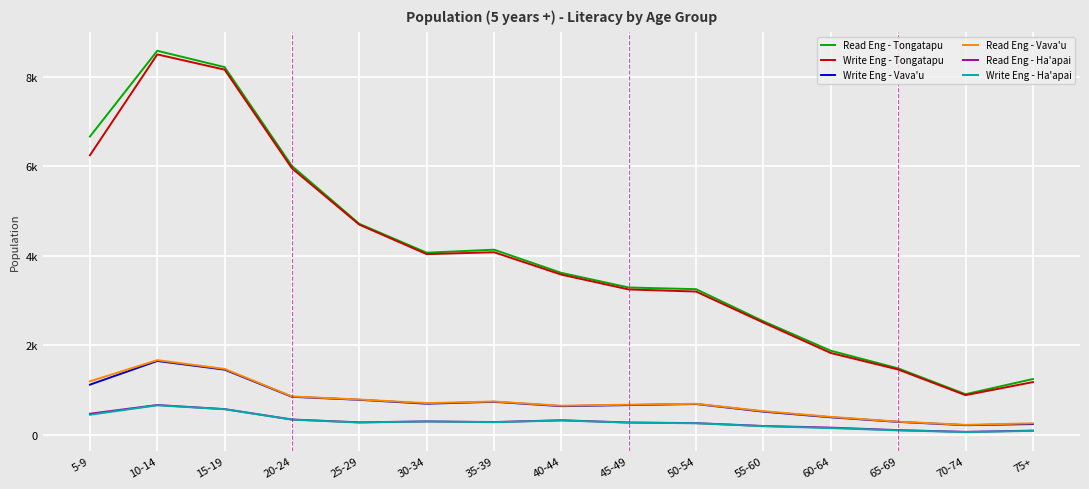

Reading right to left, list all the values displayed in this chart.

Read Eng - Tongatapu: 75+=1246	70-74=907	65-69=1484	60-64=1878	55-60=2535	50-54=3252	45-49=3290	40-44=3616	35-39=4134	30-34=4067	25-29=4711	20-24=6002	15-19=8211	10-14=8576	5-9=6661
Write Eng - Tongatapu: 75+=1177	70-74=886	65-69=1458	60-64=1827	55-60=2505	50-54=3199	45-49=3246	40-44=3577	35-39=4077	30-34=4035	25-29=4693	20-24=5950	15-19=8154	10-14=8495	5-9=6243
Write Eng - Vava'u: 75+=240	70-74=215	65-69=289	60-64=391	55-60=517	50-54=688	45-49=664	40-44=640	35-39=737	30-34=695	25-29=782	20-24=849	15-19=1455	10-14=1649	5-9=1120
Read Eng - Vava'u: 75+=257	70-74=222	65-69=294	60-64=401	55-60=528	50-54=693	45-49=673	40-44=650	35-39=744	30-34=708	25-29=788	20-24=857	15-19=1472	10-14=1668	5-9=1195
Read Eng - Ha'apai: 75+=94	70-74=66	65-69=105	60-64=161	55-60=197	50-54=261	45-49=275	40-44=325	35-39=285	30-34=299	25-29=279	20-24=342	15-19=574	10-14=666	5-9=471
Write Eng - Ha'apai: 75+=88	70-74=62	65-69=99	60-64=150	55-60=193	50-54=258	45-49=272	40-44=321	35-39=282	30-34=299	25-29=274	20-24=339	15-19=572	10-14=659	5-9=448